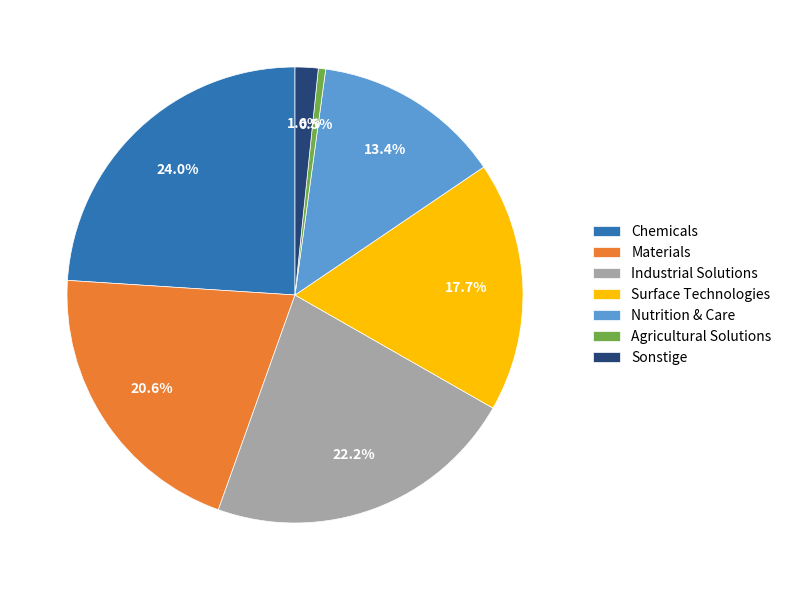

How many segments does this pie chart have?

7